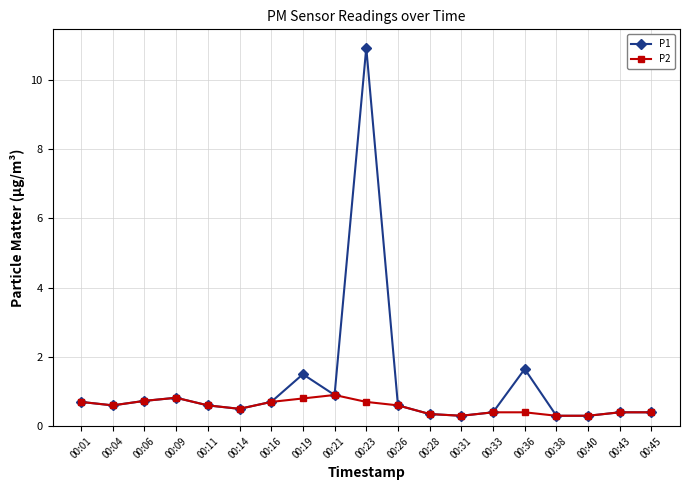

What is the lowest value of the P1 series?

0.3